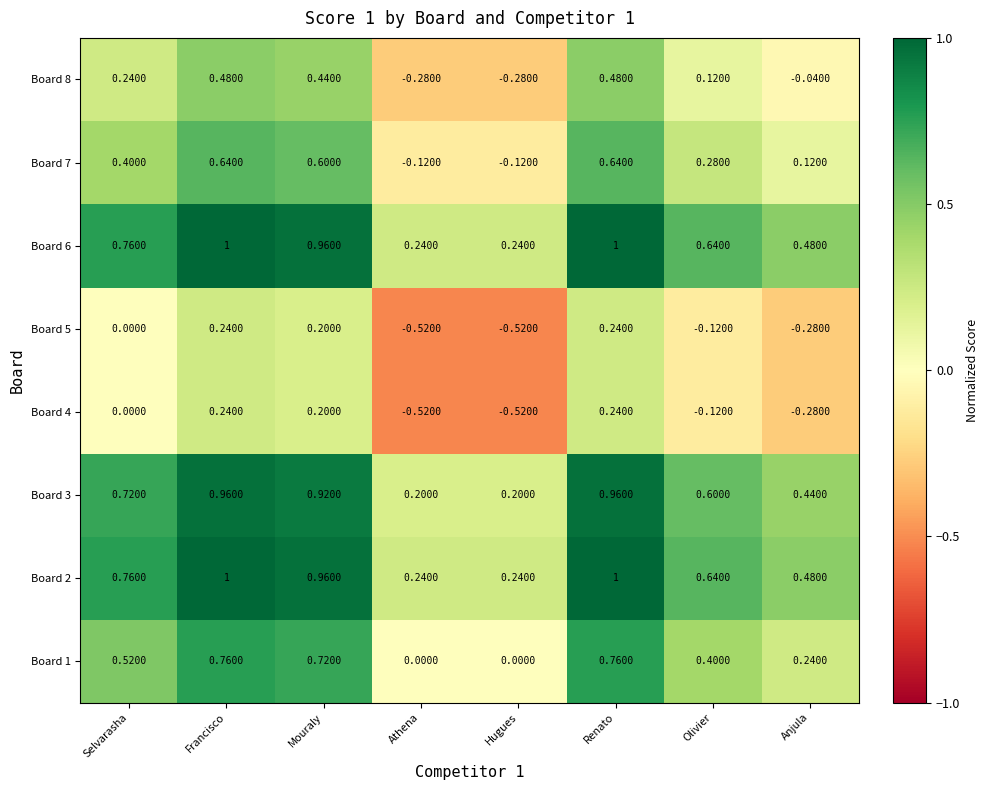

Count the number of categories in the chart.

8